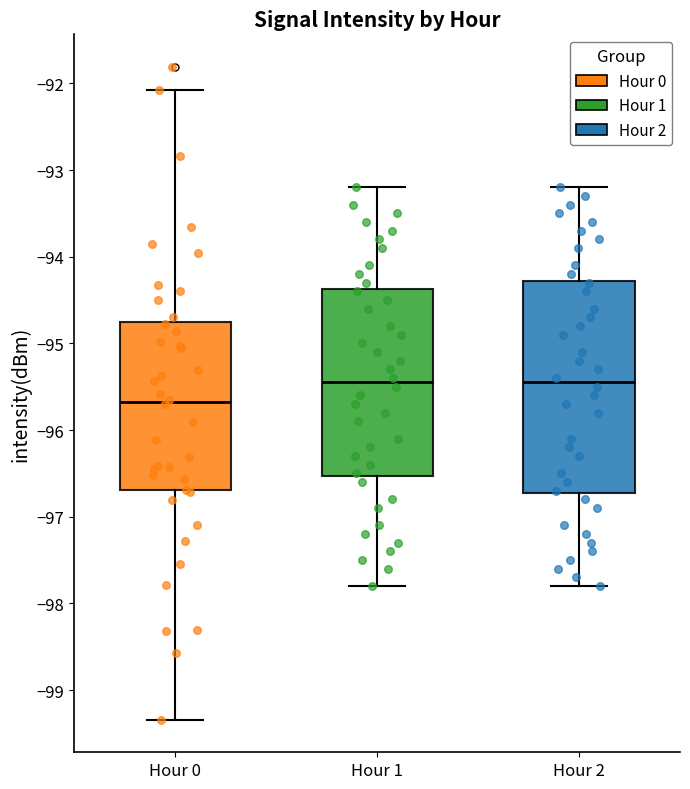

Reading left to right, read every box against the y-axis: the position of its median line, the range the box covers, and the ends of its whiskers. The values are not printed on the chart, so give them approximately, as read against the axis.

Hour 0: median -95.7, box -96.7 to -94.8, whiskers -99.3 to -92.1
Hour 1: median -95.4, box -96.5 to -94.4, whiskers -97.8 to -93.2
Hour 2: median -95.4, box -96.7 to -94.3, whiskers -97.8 to -93.2